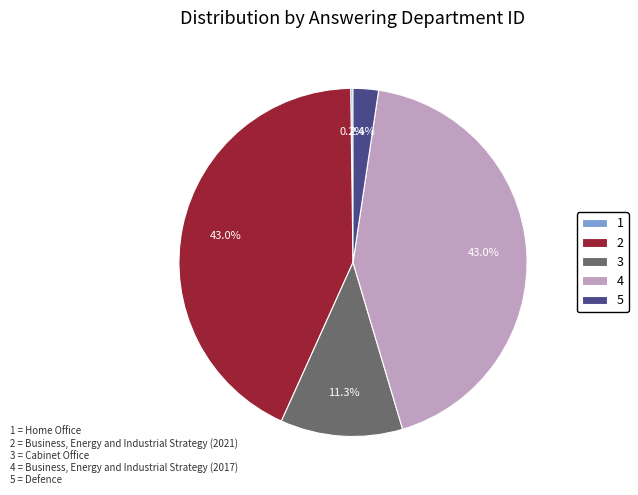

Is there any slice that represents more than half of the pie?

No